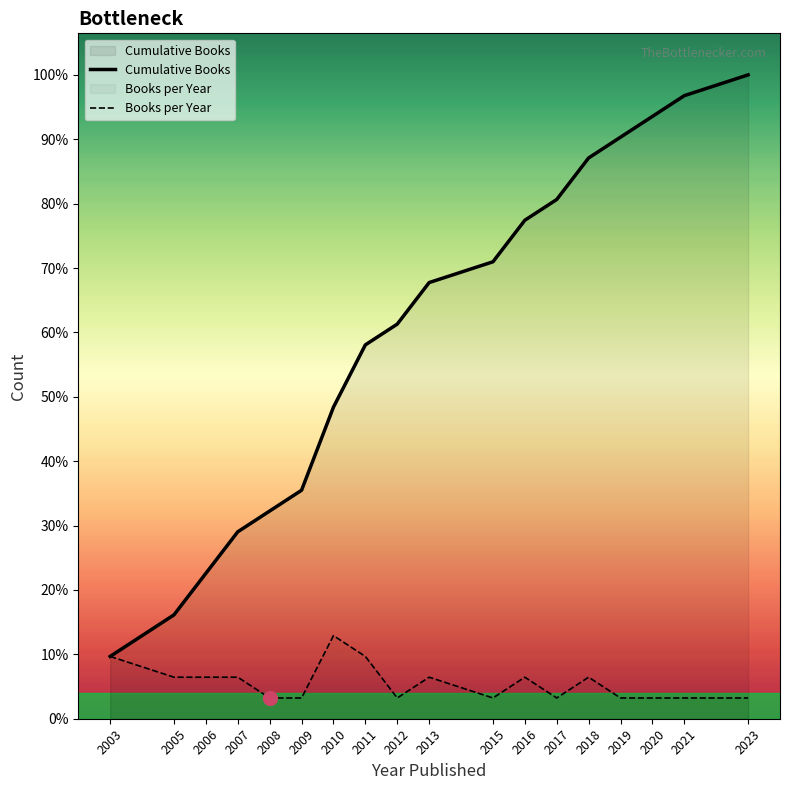

What is the minimum value for Books per Year?

1